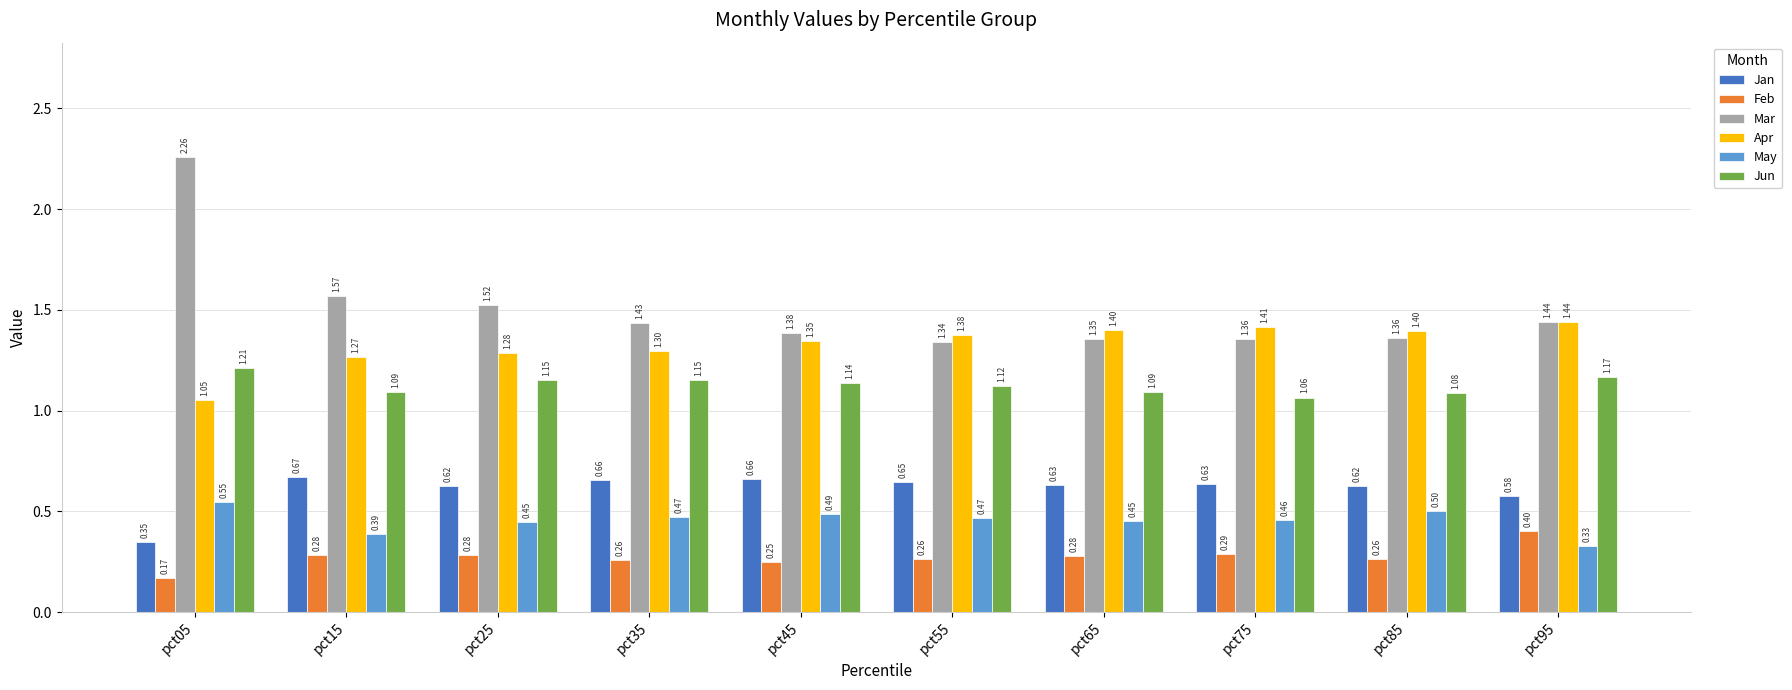

At how many categories does at least one series exceed 1?

10